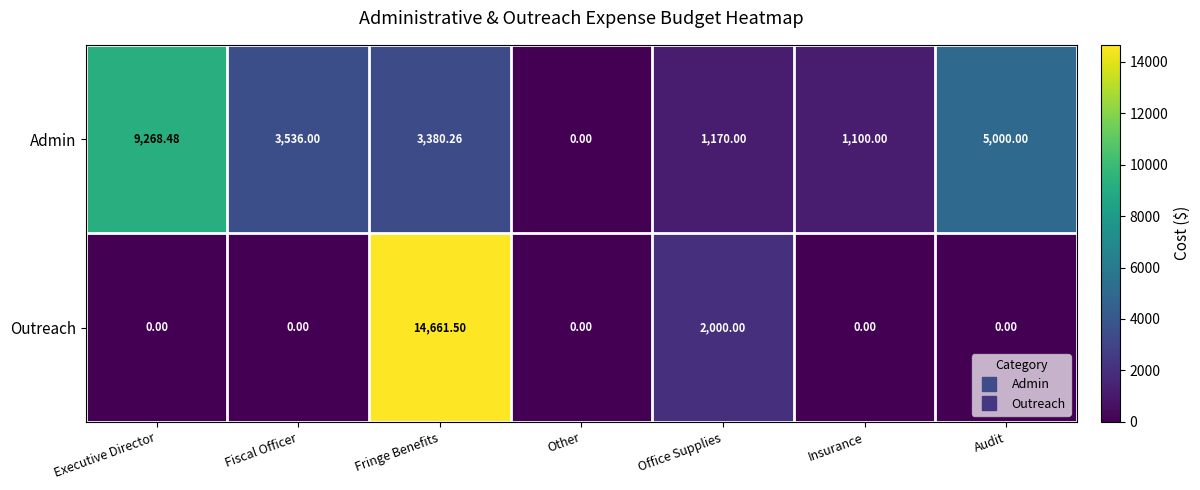

Which series has the largest range (max minus min)?

Outreach